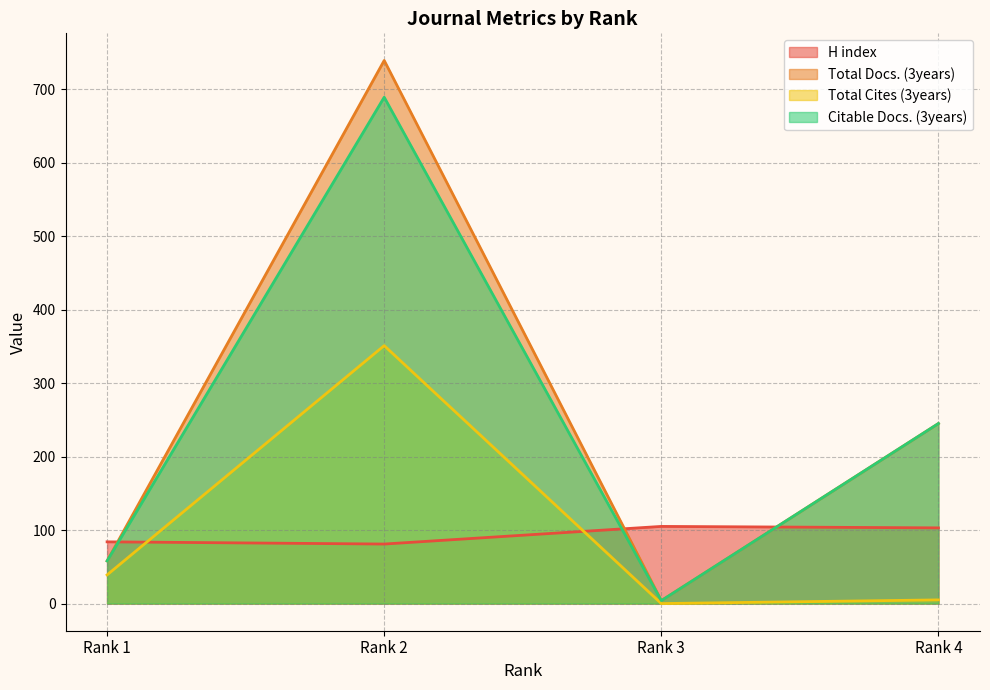

Reading right to left, extract all data points from this chart.

H index: Rank 4=103	Rank 3=105	Rank 2=81	Rank 1=84
Total Docs. (3years): Rank 4=245	Rank 3=4	Rank 2=739	Rank 1=58
Total Cites (3years): Rank 4=5	Rank 3=0	Rank 2=351	Rank 1=39
Citable Docs. (3years): Rank 4=245	Rank 3=4	Rank 2=689	Rank 1=58